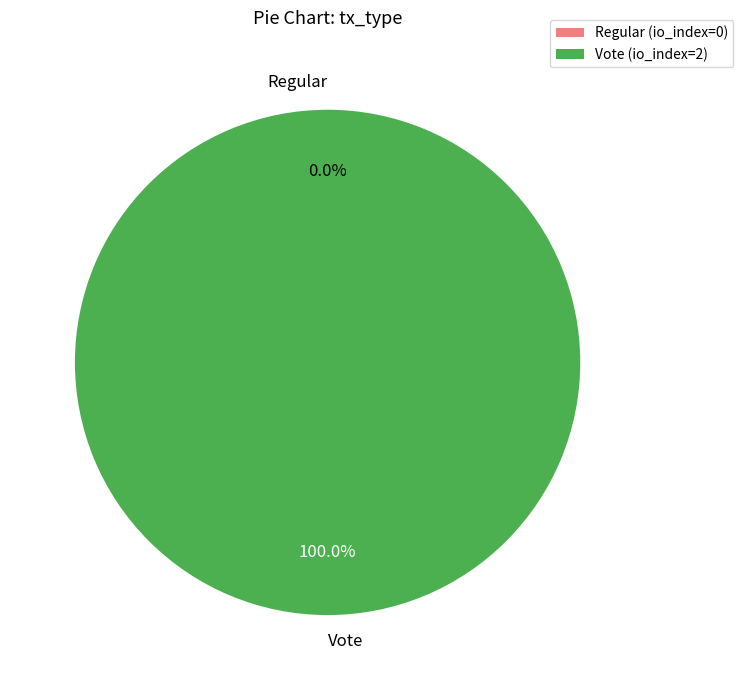

How many slices are in this pie chart?

2